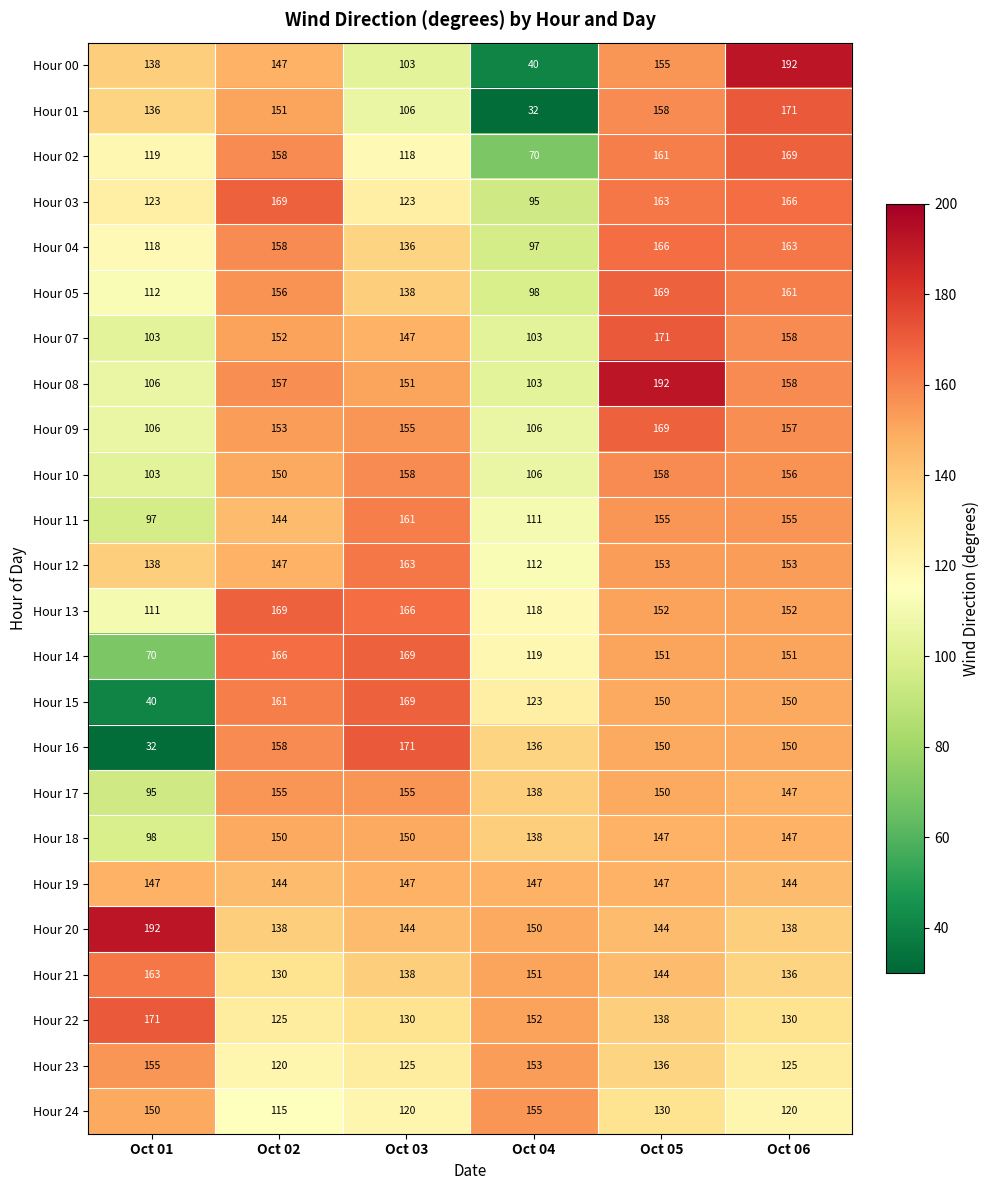

What is the spread (max minus min) of values at Oct 05?

62